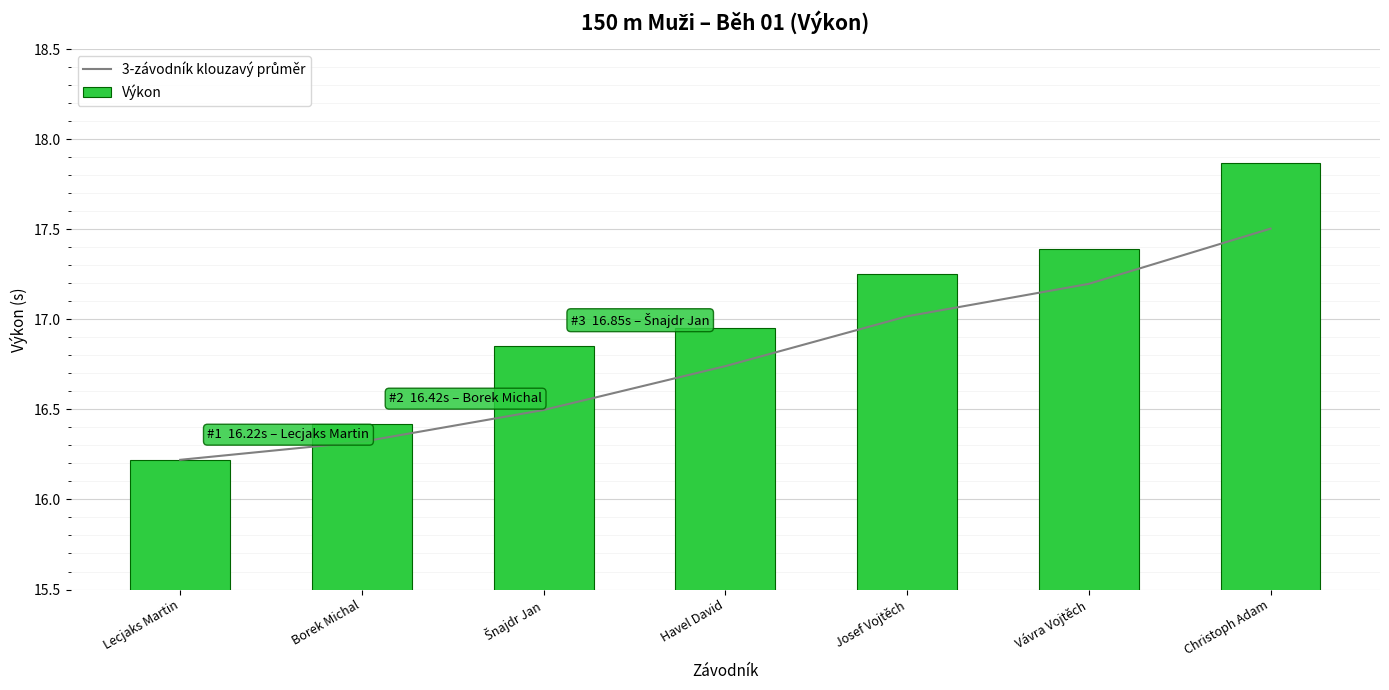

What are all the series names shown in the legend?

3-závodník klouzavý průměr, Výkon